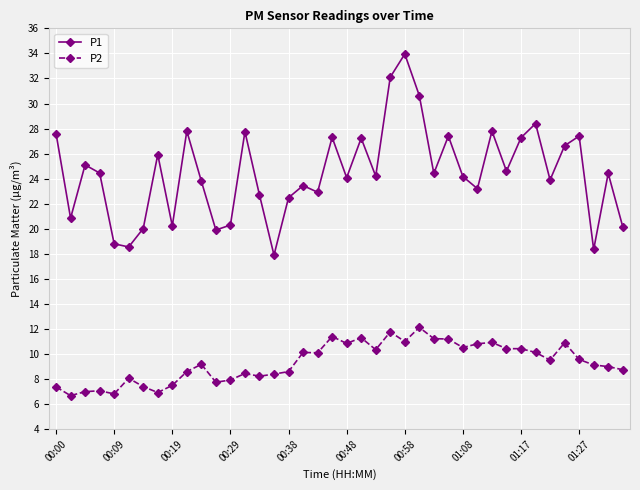

In P1, how many points are higher than both neighbors (excluding endpoints)?

13